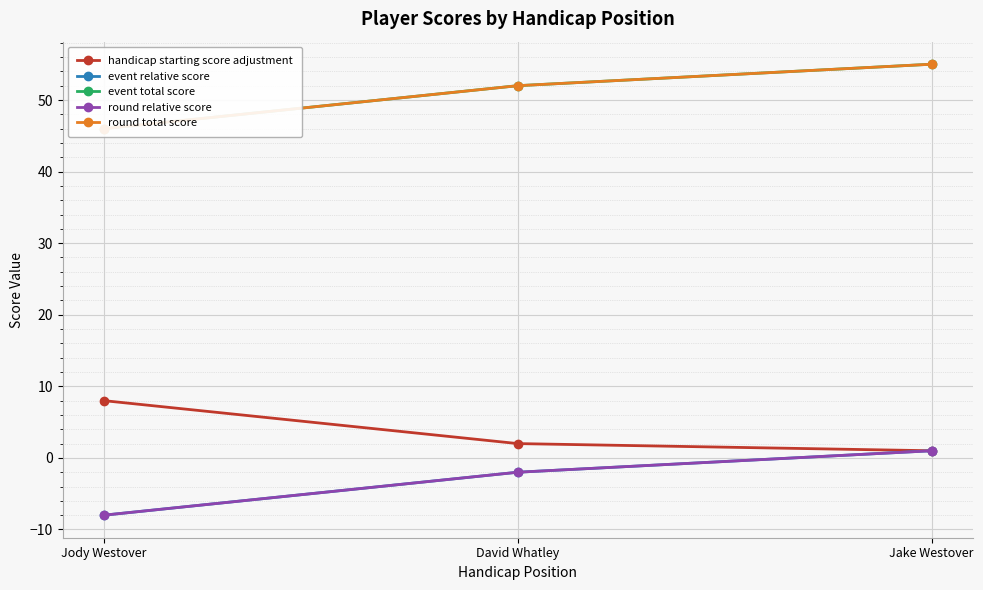

At how many categories does at least one series exceed 40?

3